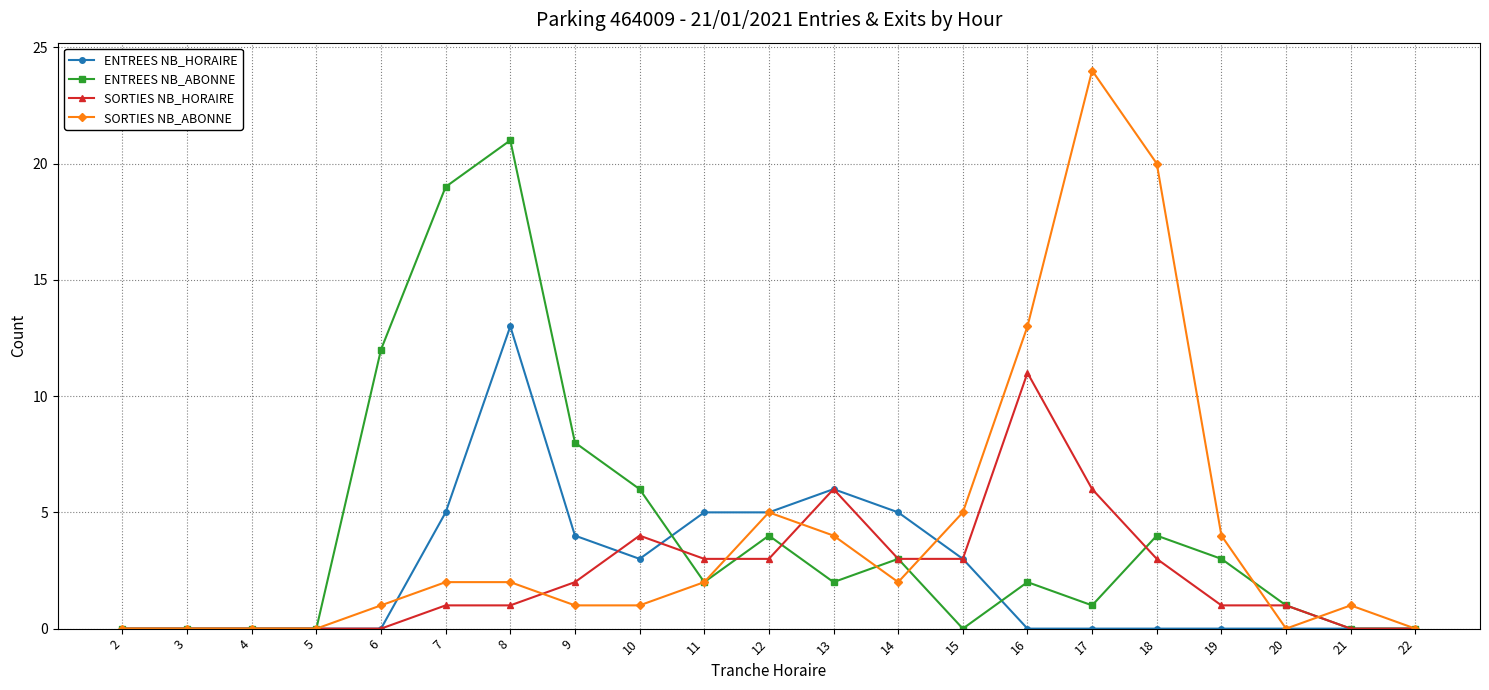

At how many categories does at least one series exceed 14?

4